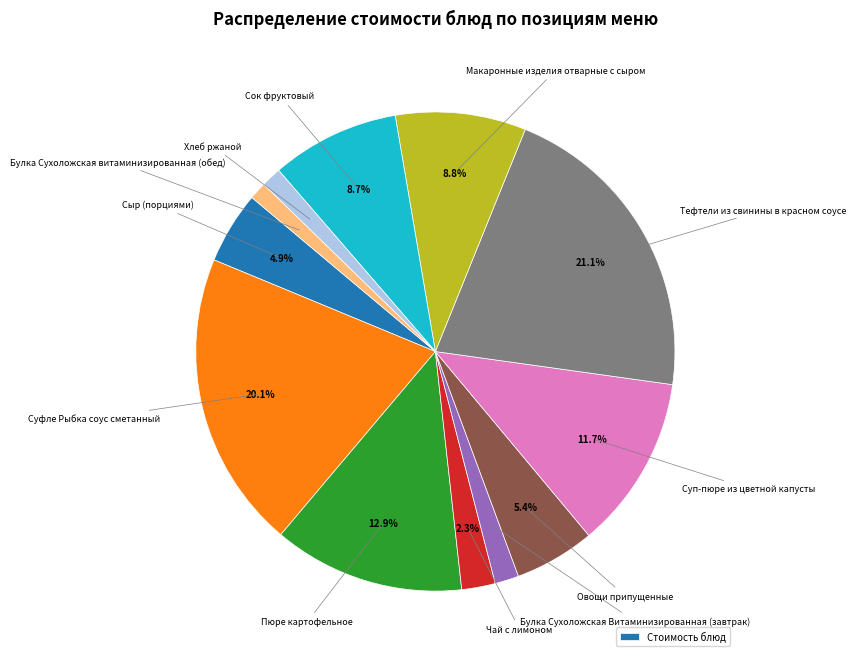

Does any single category account for the majority?

No